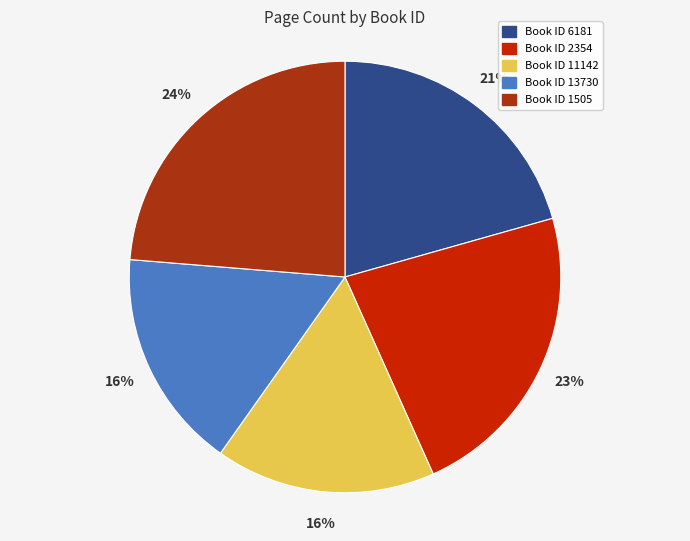

Is there a majority slice in this chart?

No